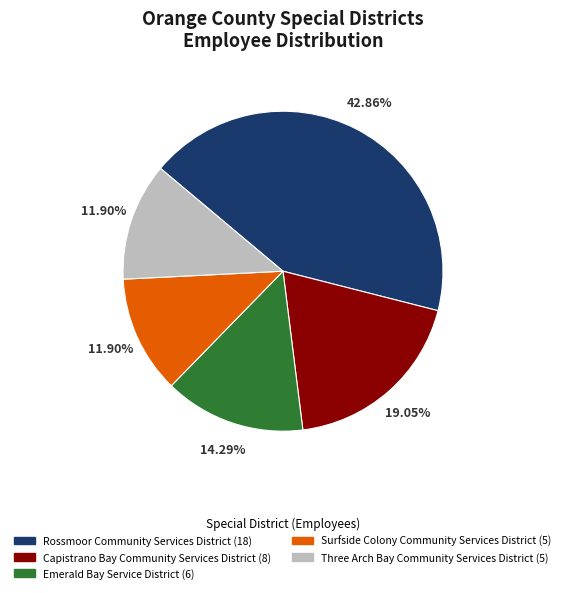

To the nearest percent, what percentage of the pie is Three Arch Bay Community Services District?

12%